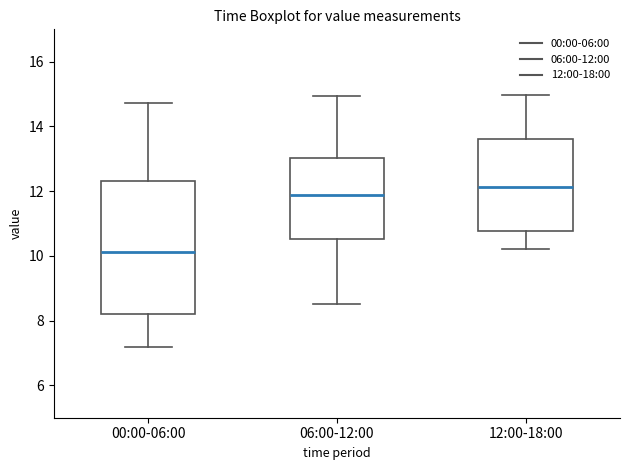

Reading left to right, read every box against the y-axis: the position of its median line, the range the box covers, and the ends of its whiskers. The values are not printed on the chart, so give them approximately, as read against the axis.

00:00-06:00: median 10.2, box 8.2 to 12.4, whiskers 7.2 to 14.8
06:00-12:00: median 11.8, box 10.6 to 13.0, whiskers 8.6 to 15.0
12:00-18:00: median 12.2, box 10.8 to 13.6, whiskers 10.2 to 15.0